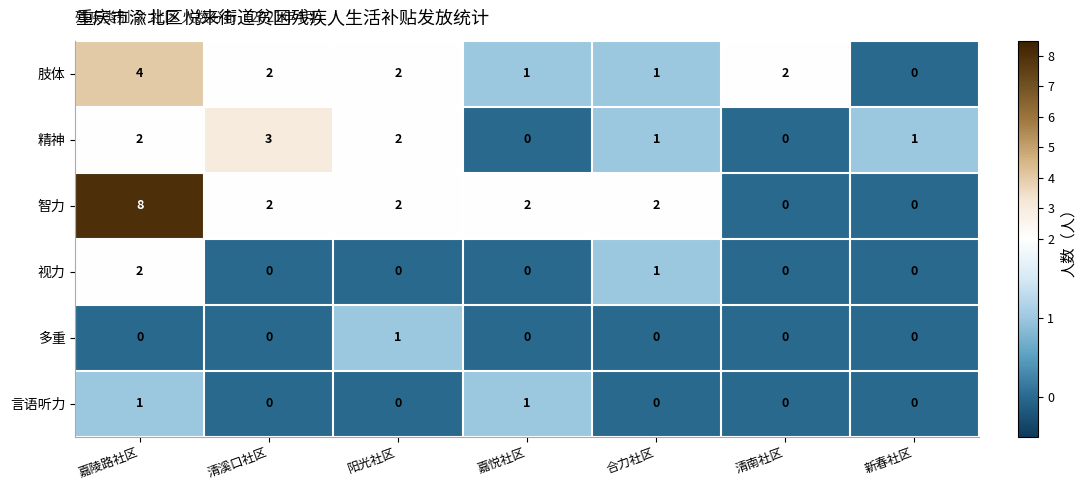

The value of 智力 at 阳光社区 is 2. True or false?

True